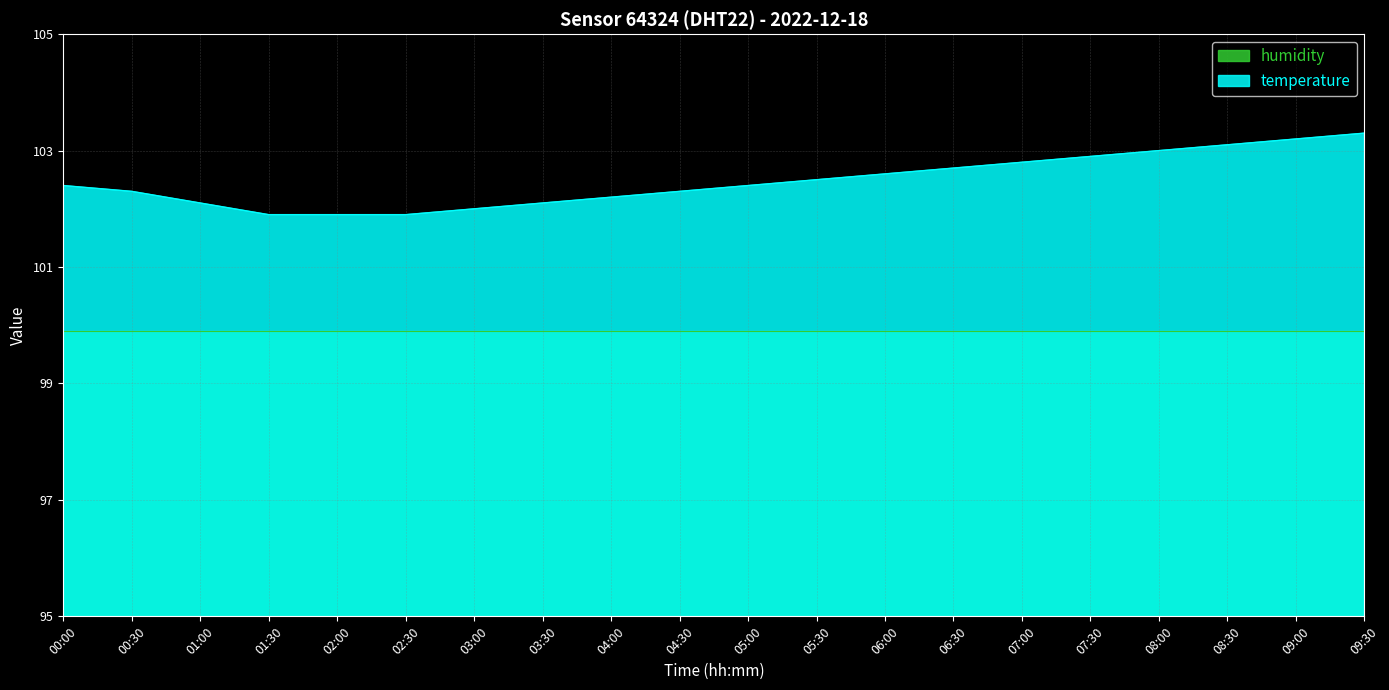

Read the value at 09:00.

103.2